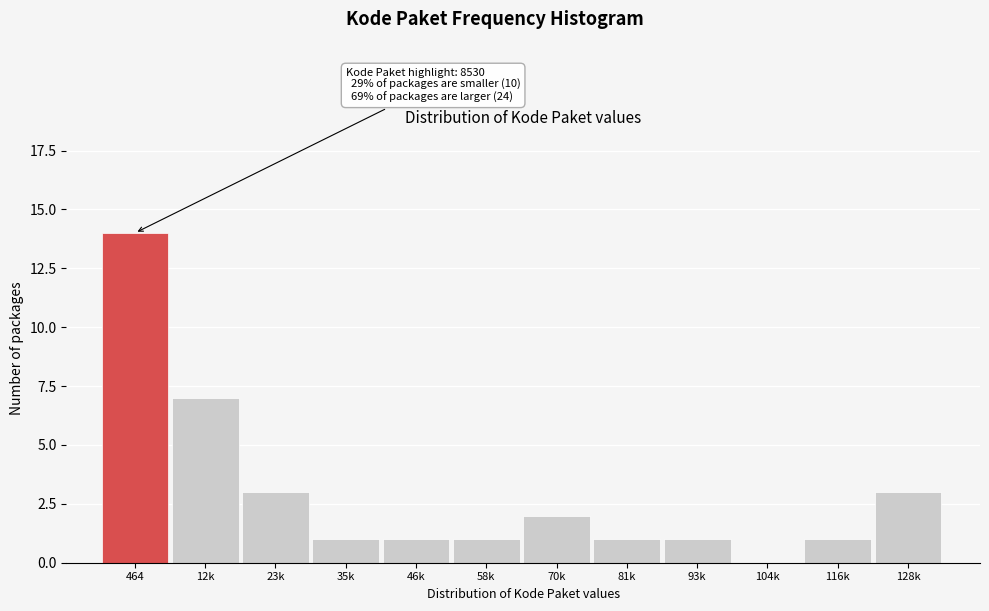

Reading left to right, transcribe all the data shown in this chart.

464=14	12k=7	23k=3	35k=1	46k=1	58k=1	70k=2	81k=1	93k=1	104k=0	116k=1	128k=3